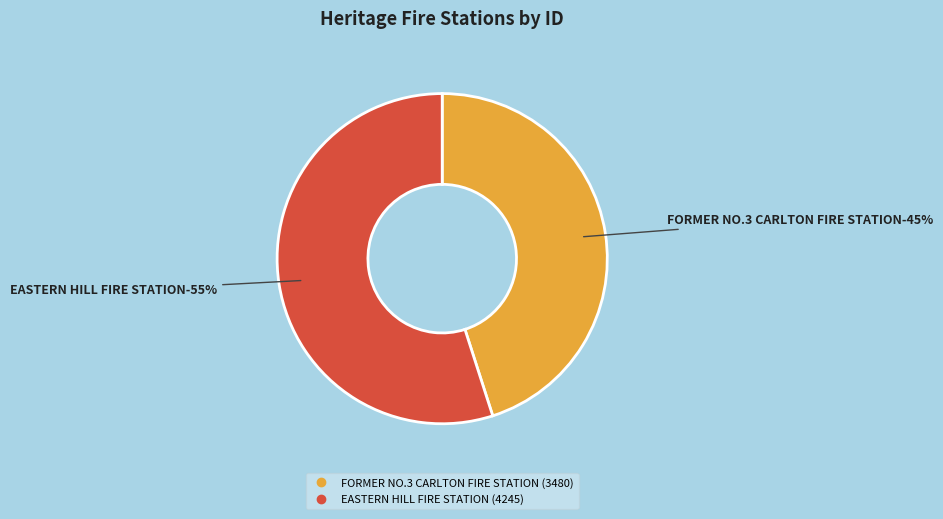

What percentage is the FORMER NO.3 CARLTON FIRE STATION slice, to the nearest percent?

45%